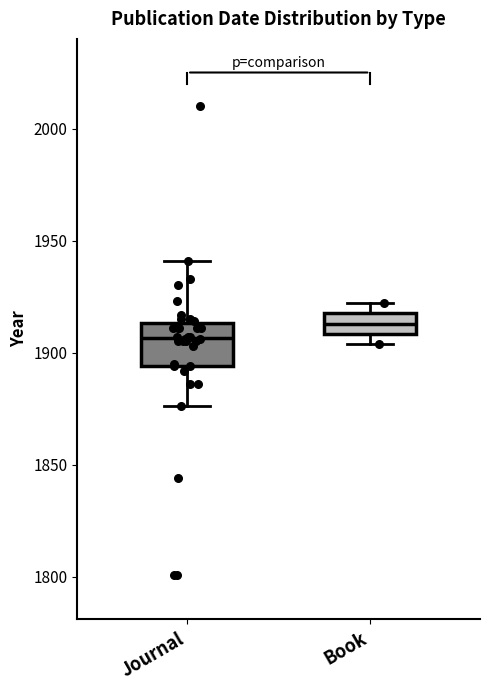

Reading left to right, read every box against the y-axis: the position of its median line, the range the box covers, and the ends of its whiskers. The values are not printed on the chart, so give them approximately, as read against the axis.

Journal: median 1905, box 1895 to 1915, whiskers 1875 to 1940
Book: median 1915, box 1910 to 1920, whiskers 1905 to 1920 (just above the box's upper edge)